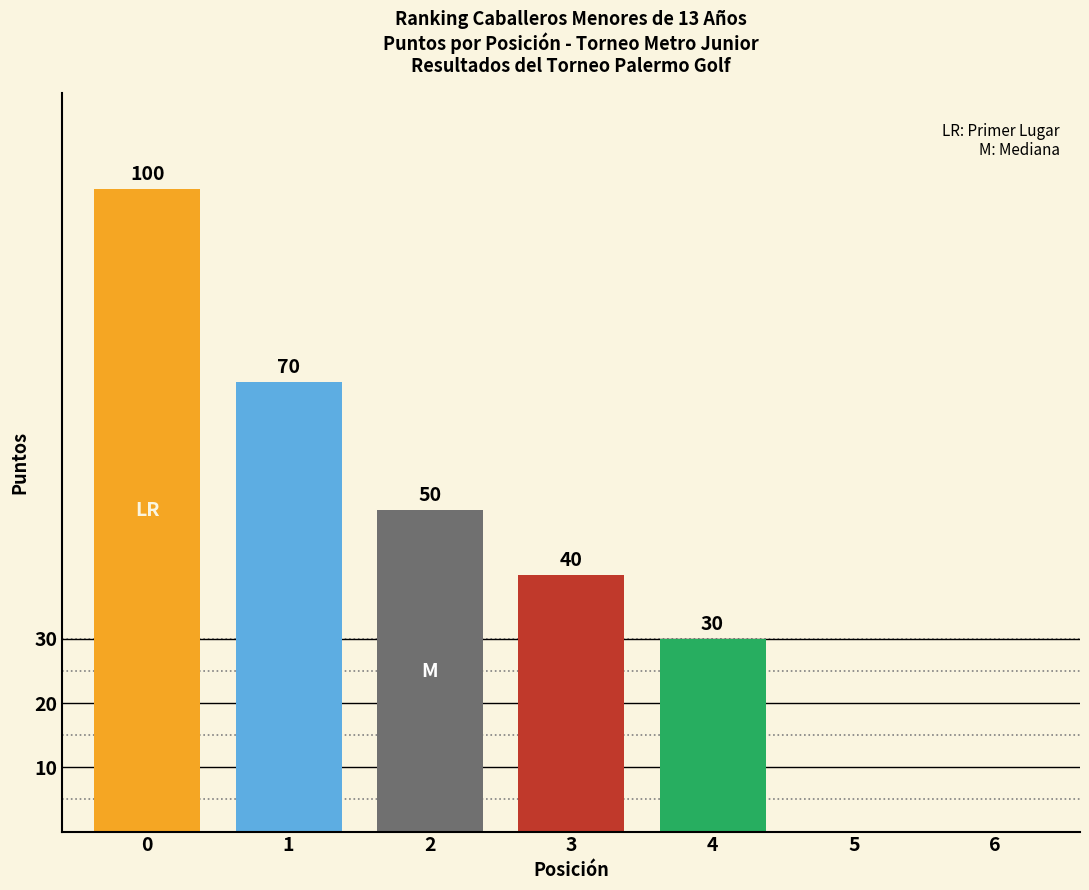

Reading left to right, list all the values displayed in this chart.

100	70	50	40	30	0	0